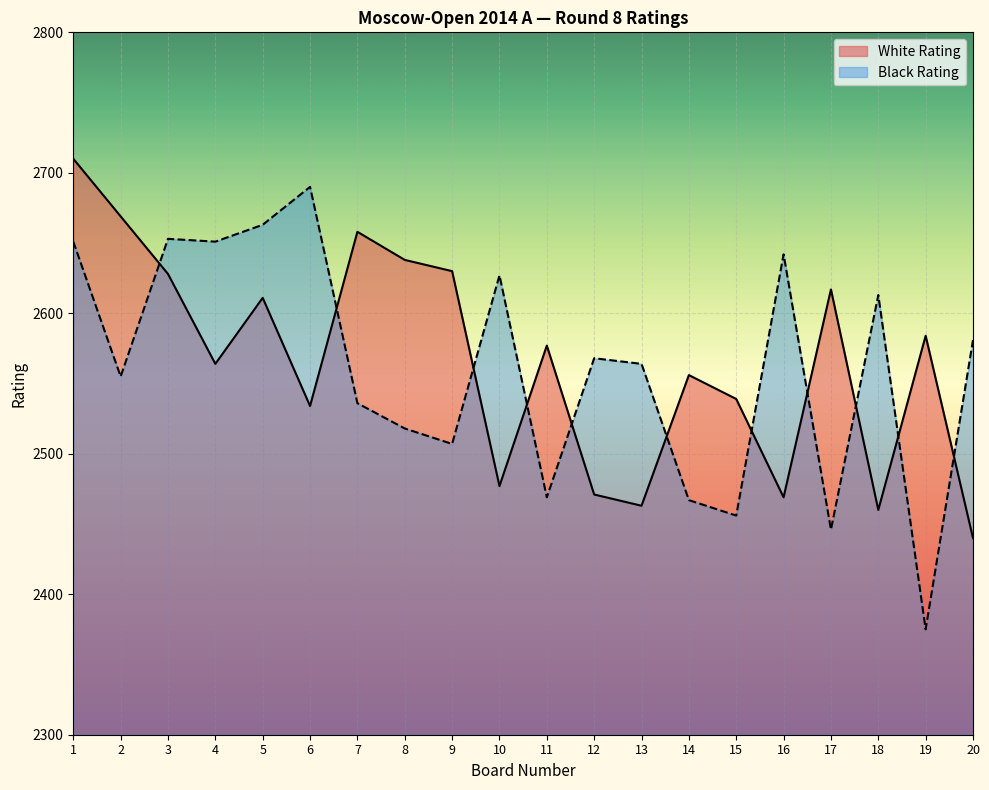

At which category does Black Rating reach its first local valley?

2